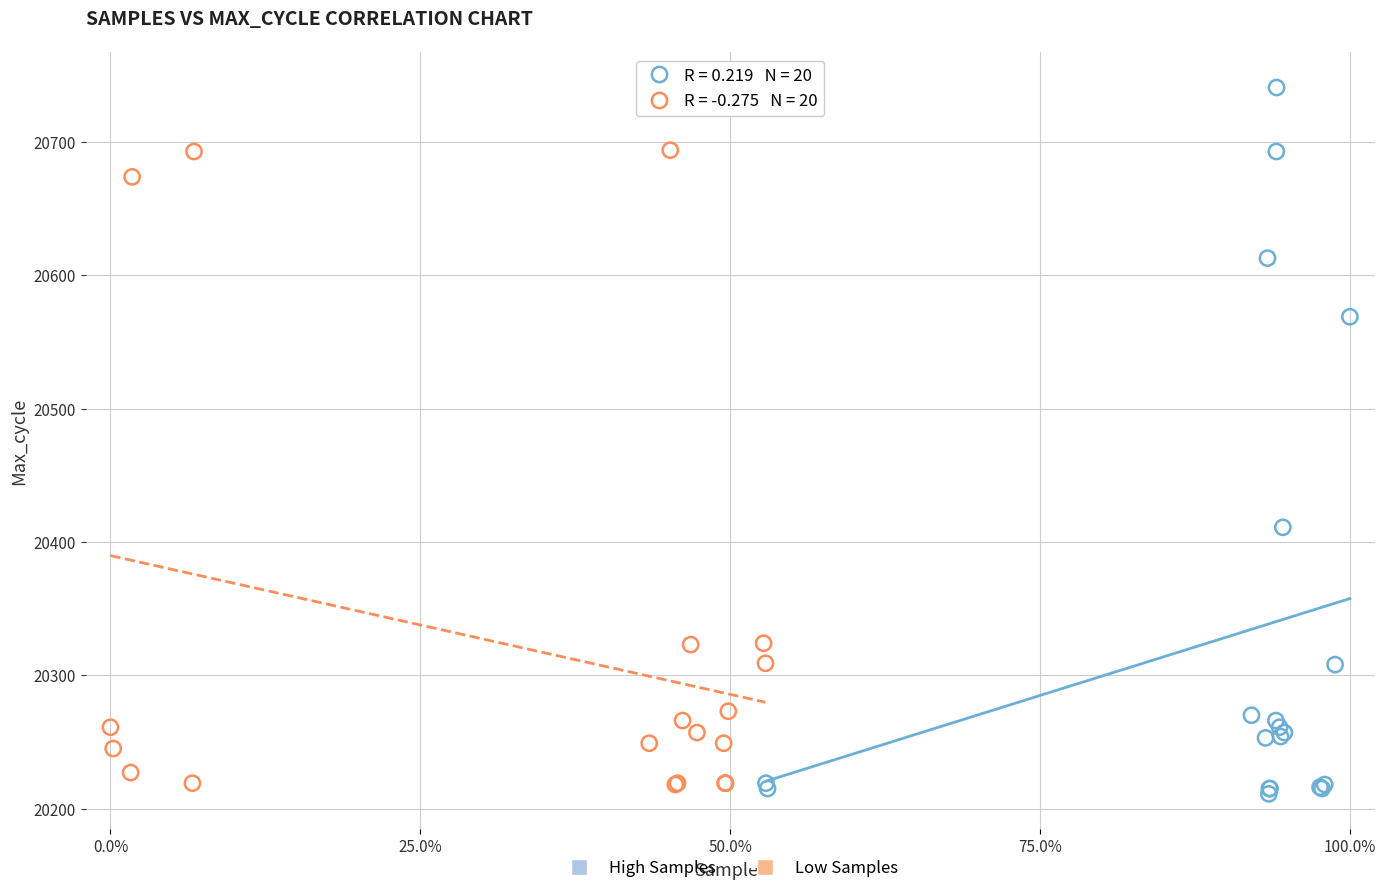

Which series reaches the maximum Y coordinate?

High Samples